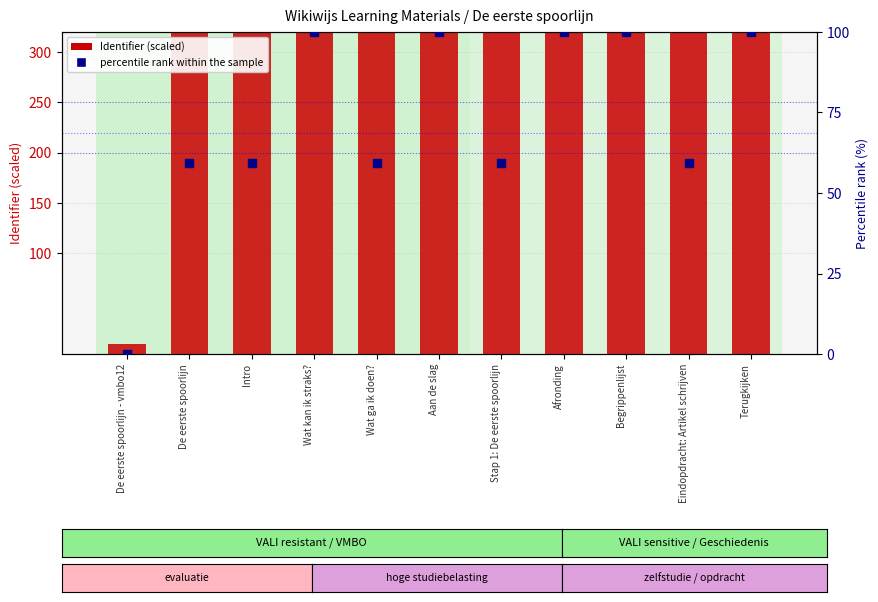

Which series has the largest Y range (max minus min)?

Identifier (scaled)